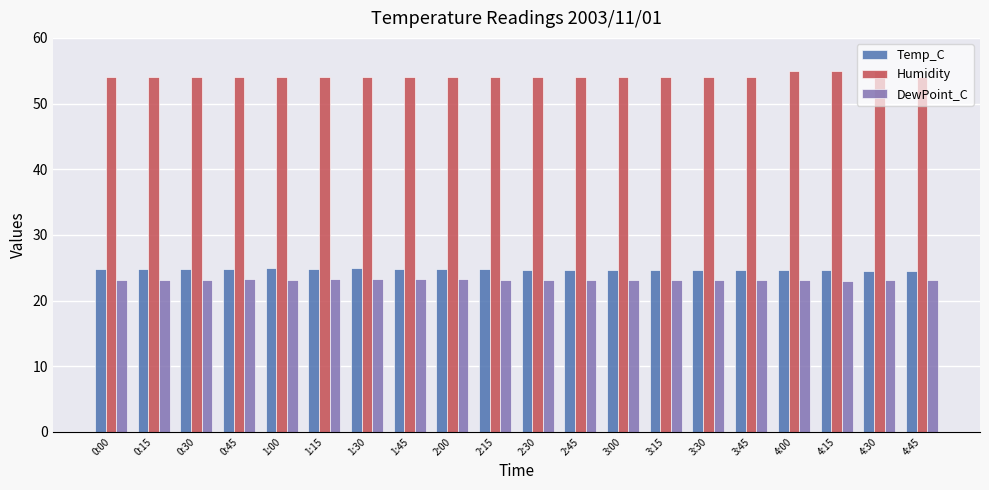

What is the sum of the Humidity values at 4:30 and 0:30?

109.0